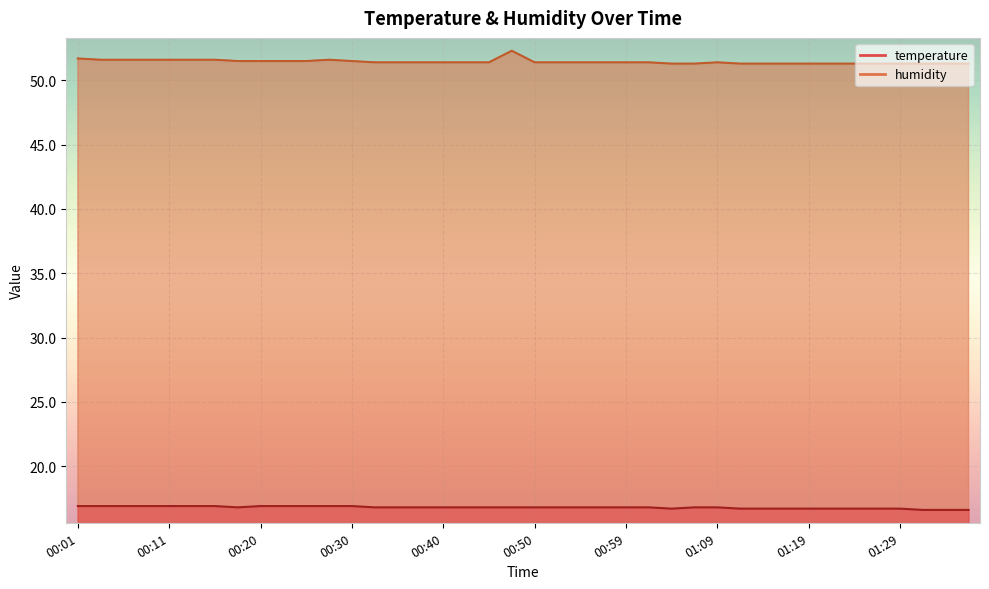

List the labels in order of temperature value, largest first.

00:01, 00:03, 00:06, 00:08, 00:11, 00:13, 00:15, 00:20, 00:23, 00:25, 00:28, 00:30, 00:18, 00:33, 00:35, 00:37, 00:40, 00:42, 00:45, 00:47, 00:50, 00:52, 00:55, 00:57, 00:59, 01:02, 01:07, 01:09, 01:04, 01:12, 01:14, 01:16, 01:19, 01:21, 01:24, 01:26, 01:29, 01:31, 01:34, 01:36